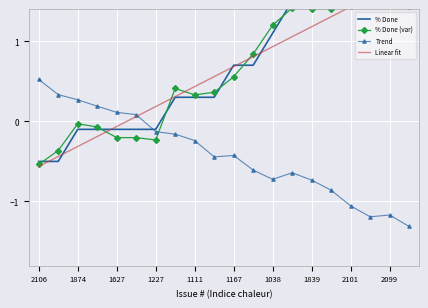

How many data points in Trend are above 0?

6